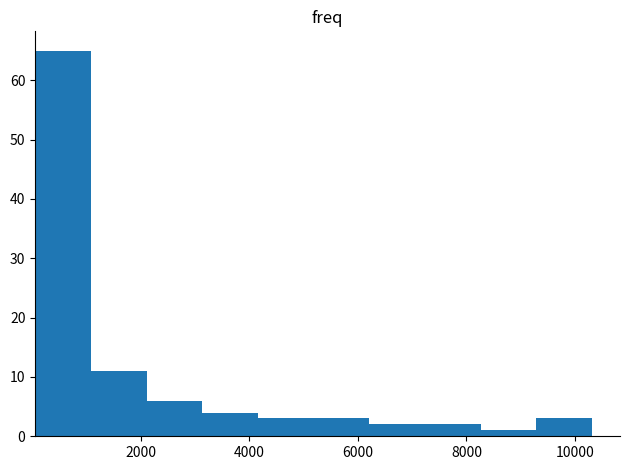

How tall is the bar that spans 2200 to 3200 on the x-axis? Neither the bar edges nor the heights are printed on the chart, so give them approximately, as read against the axes.

6